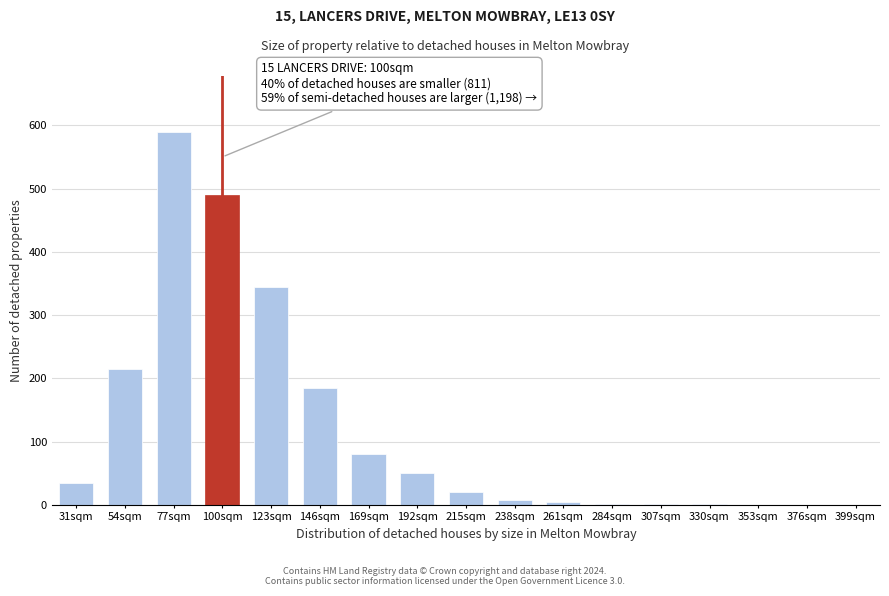

At which label is the value closest to 295?

123sqm